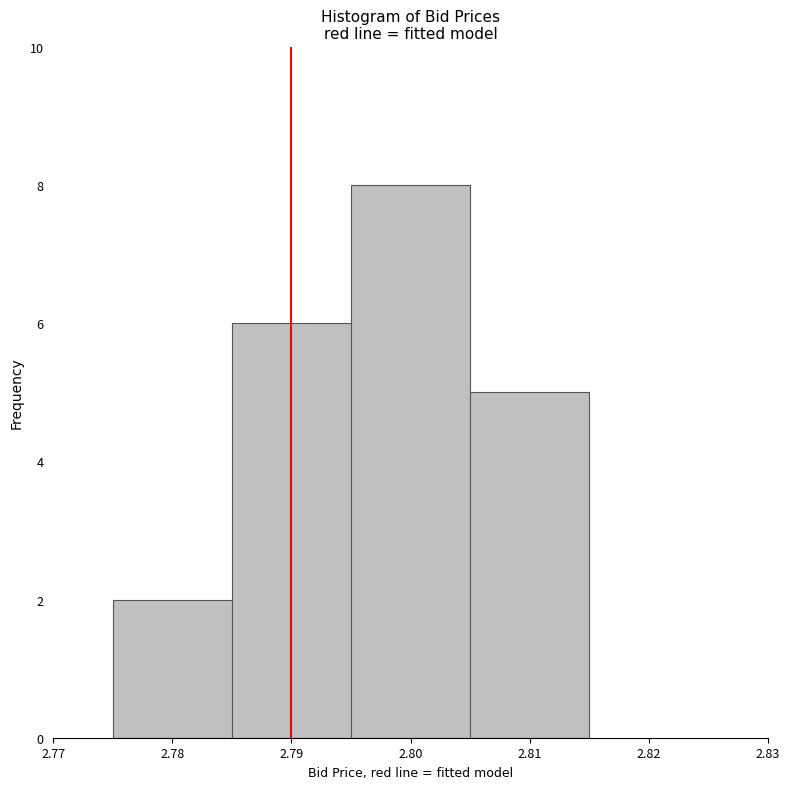

What is the height of the bar covering 2.805 to 2.815 on the x-axis? The values are not printed on the chart, so give them approximately, as read against the axis.

5